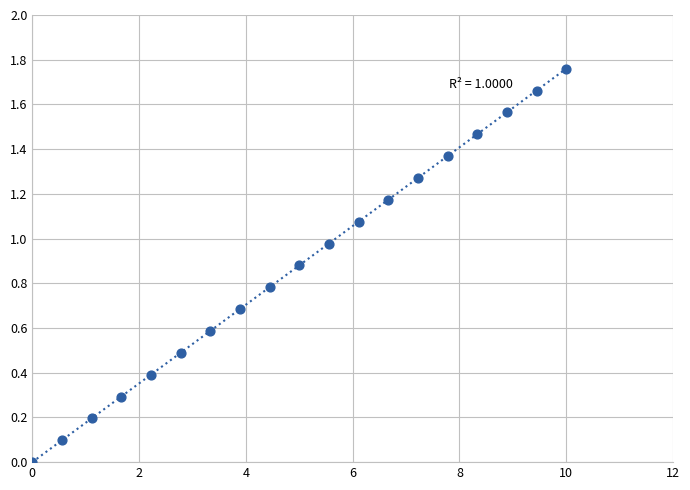

What is the range of X values (max minus min)?

10.0